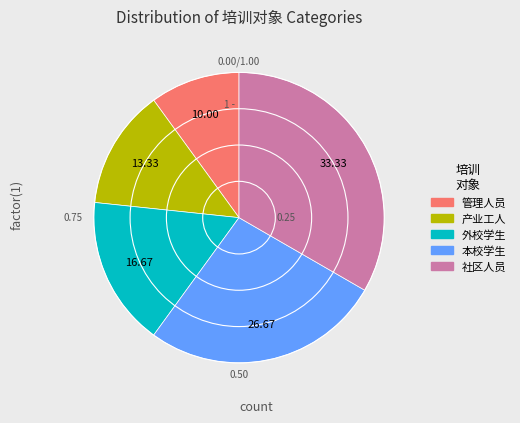

Rank the categories by value from lowest to highest.

管理人员, 产业工人, 外校学生, 本校学生, 社区人员